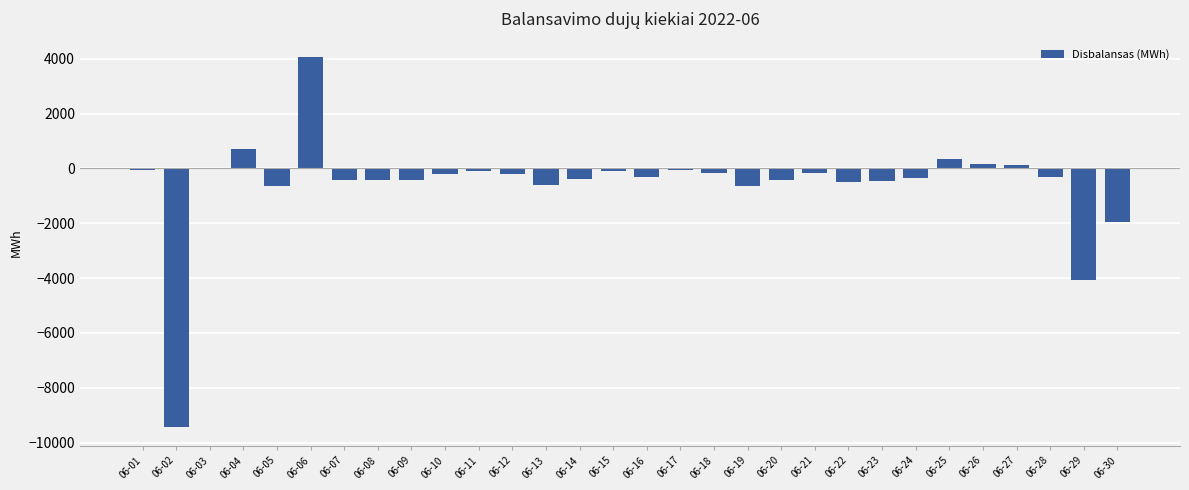

Count the number of values greater than -303.

14